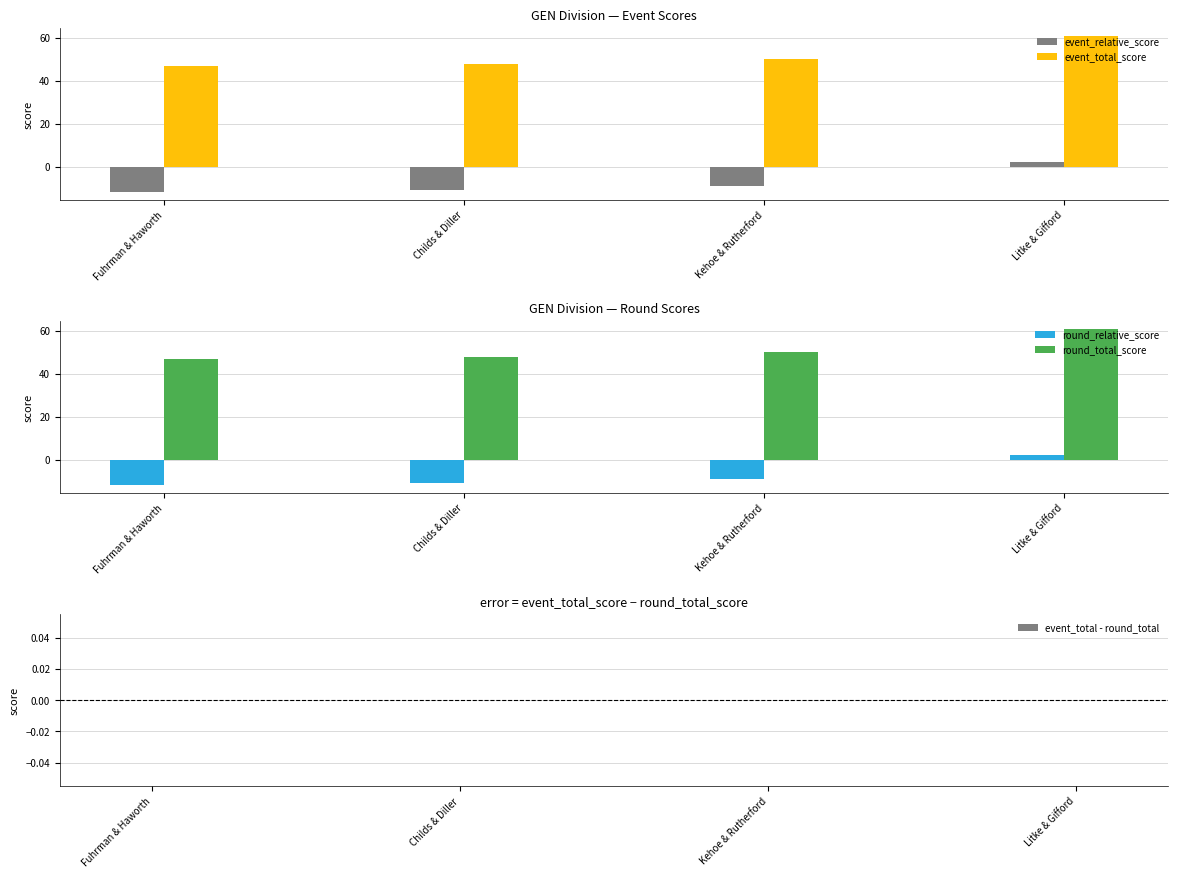

Between Litke & Gifford and Fuhrman & Haworth, which is larger?

Litke & Gifford